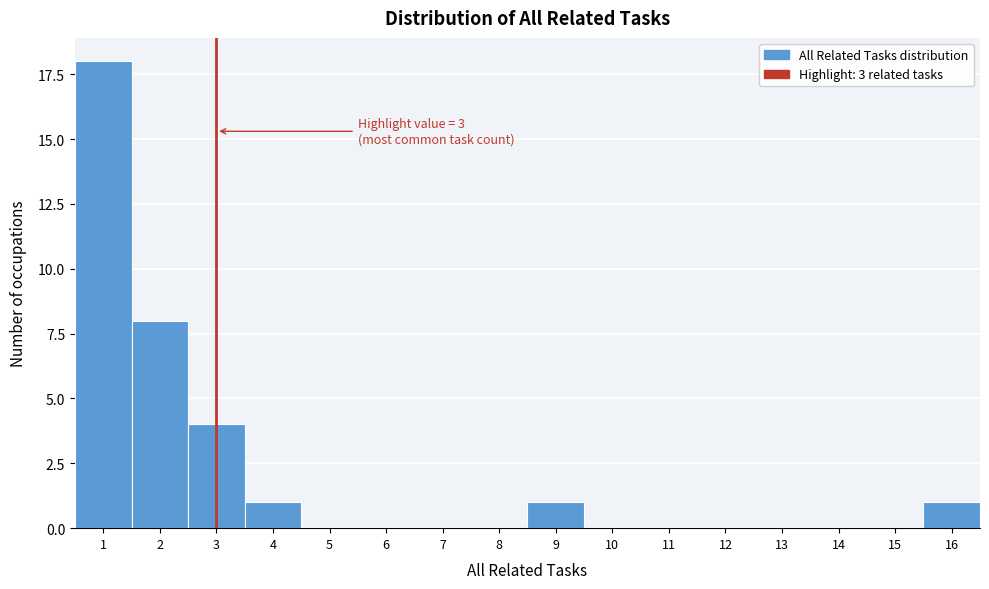

Reading right to left, list all the values displayed in this chart.

16=1	15=0	14=0	13=0	12=0	11=0	10=0	9=1	8=0	7=0	6=0	5=0	4=1	3=4	2=8	1=18